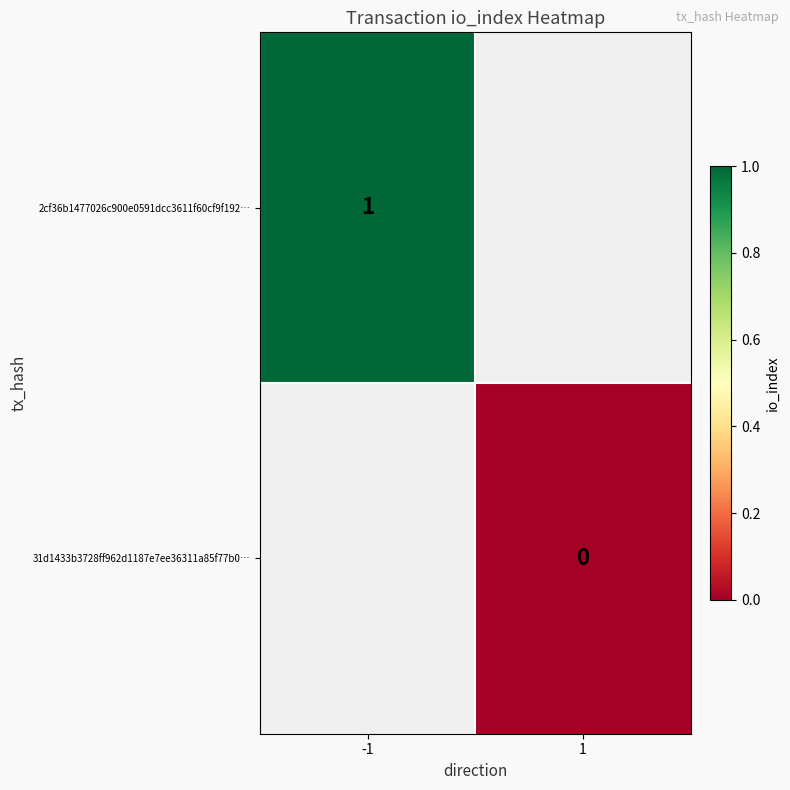

Is the value of 31d1433b3728ff962d1187e7ee36311a85f77b0… at 1 greater than the value of 2cf36b1477026c900e0591dcc3611f60cf9f192… at -1?

No